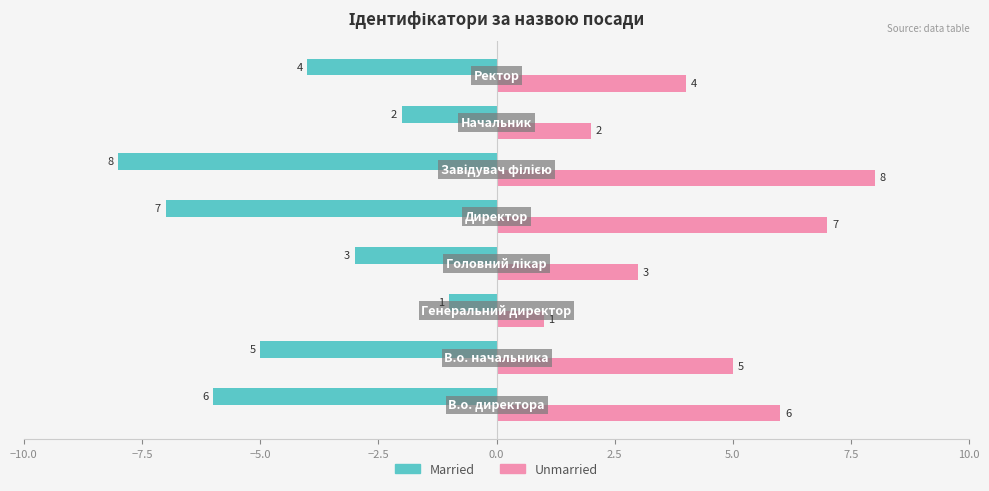

List the series in order of their peak value, lowest first.

Married, Unmarried